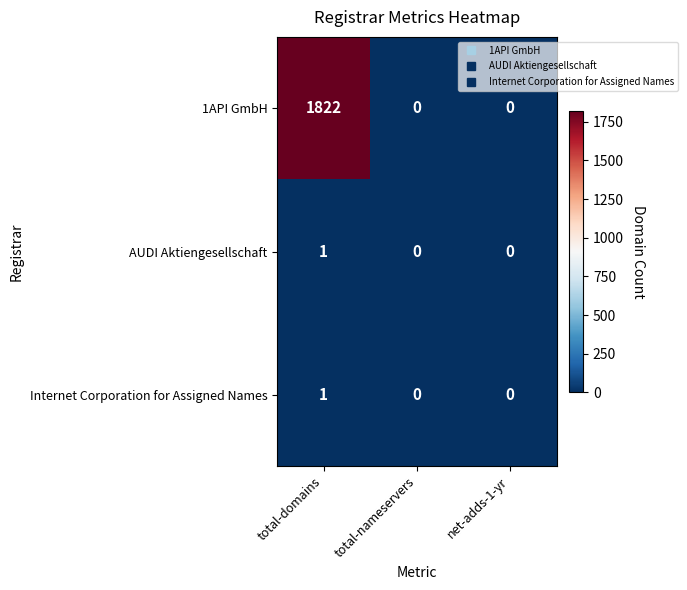

Reading right to left, list all the values displayed in this chart.

1API GmbH: net-adds-1-yr=0	total-nameservers=0	total-domains=1822
AUDI Aktiengesellschaft: net-adds-1-yr=0	total-nameservers=0	total-domains=1
Internet Corporation for Assigned Names: net-adds-1-yr=0	total-nameservers=0	total-domains=1